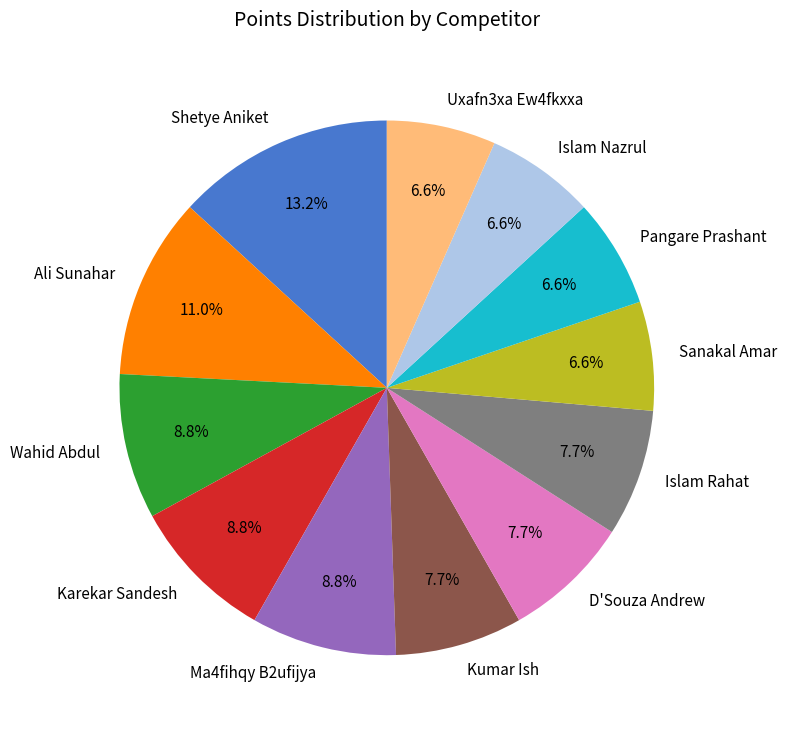

Does Ali Sunahar represent more than half of the total?

No